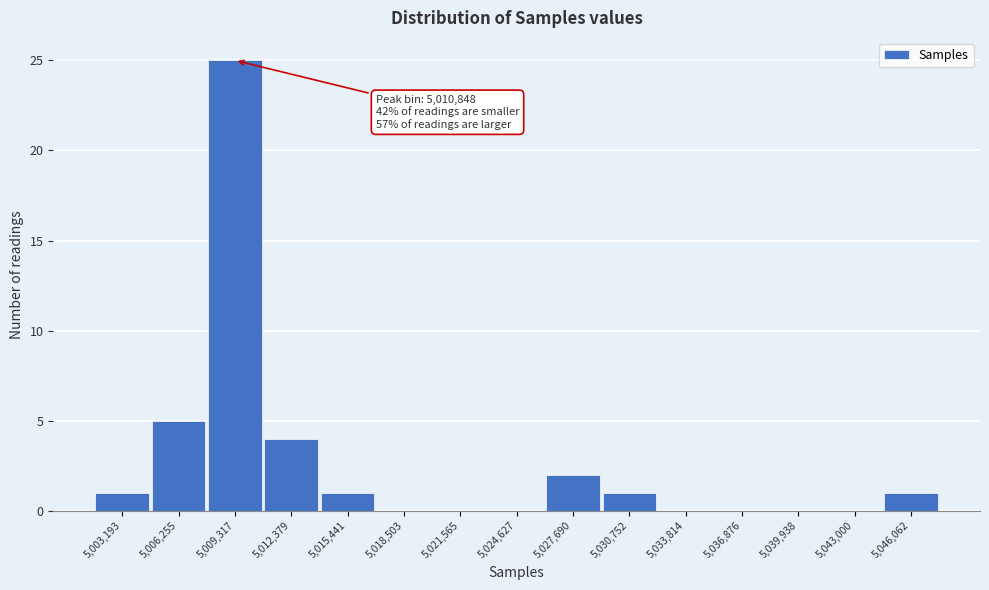

Which has a higher value, 5,027,690 or 5,009,317?

5,009,317